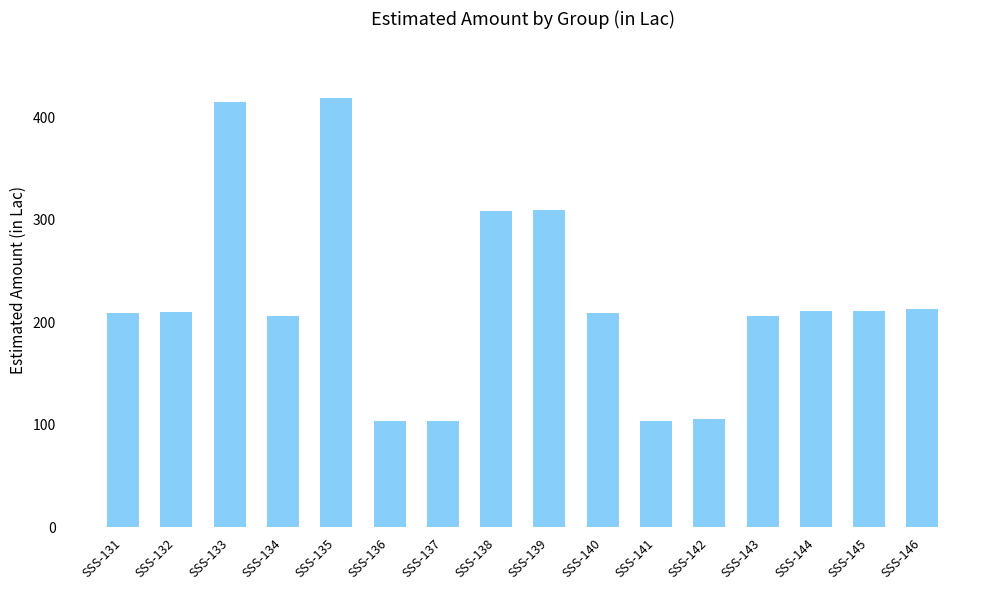

What is the minimum value shown in the chart?

103.4